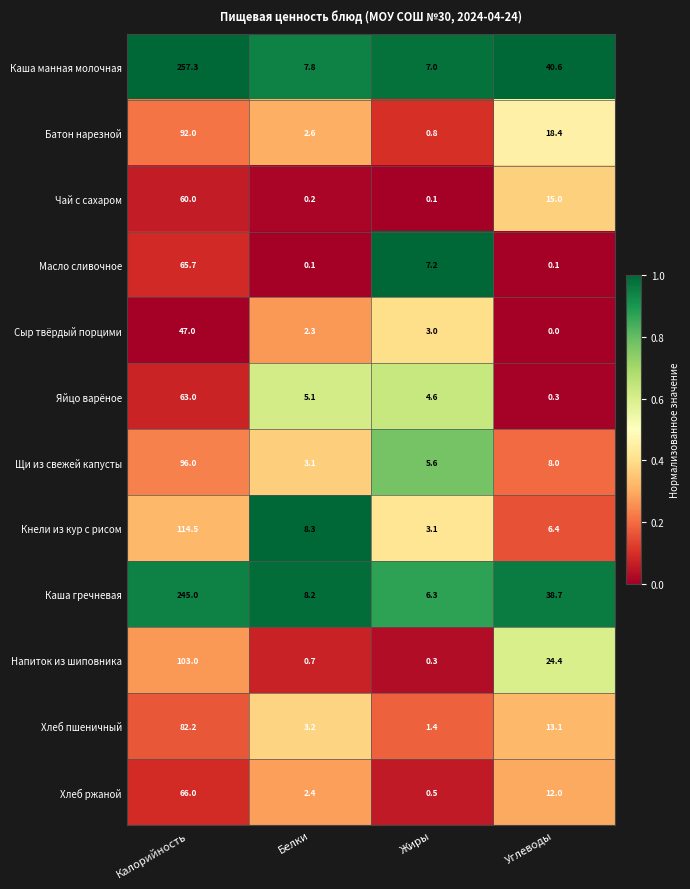

The Кнели из кур с рисом series shows 3.8 at Белки. True or false?

False